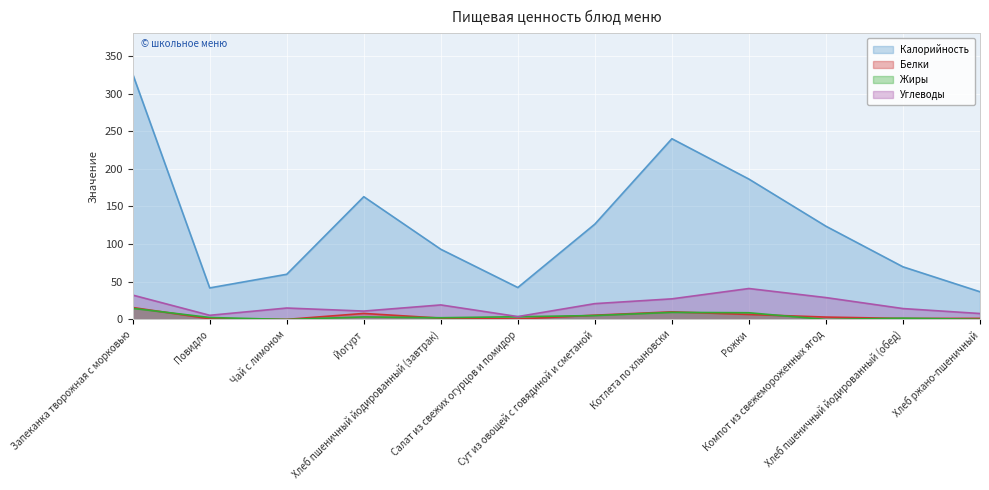

What is the difference between the highest and lowest values at Хлеб пшеничный йодированный (обед)?

68.6